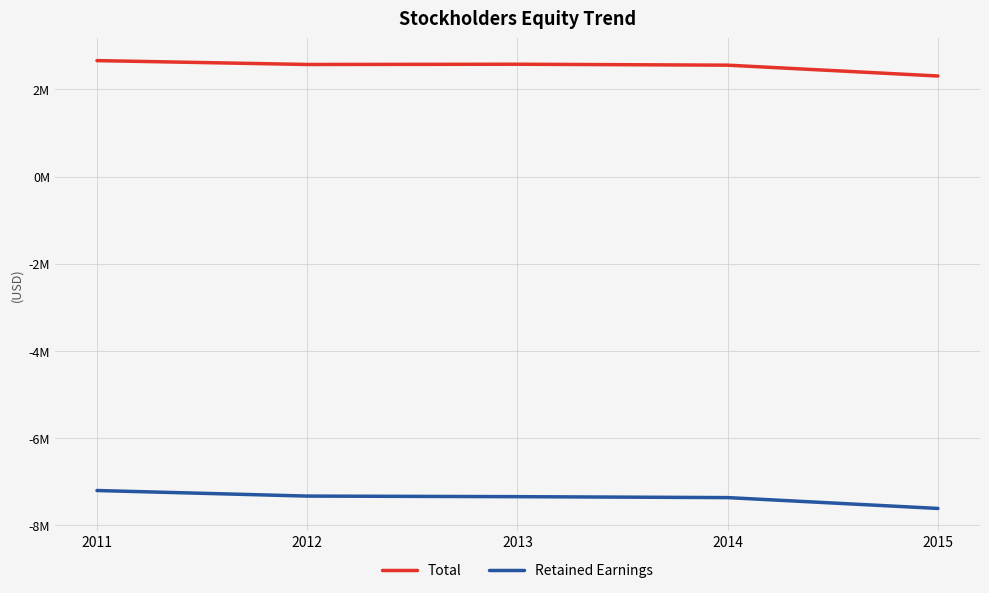

Read the Total value at 2014, to the nearest 100.

2554700